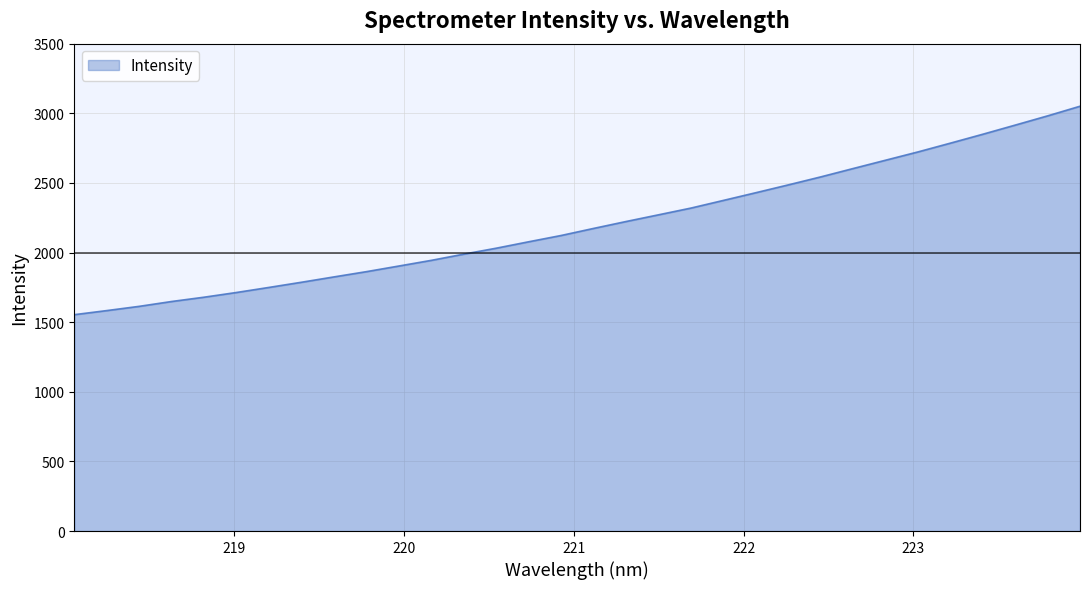

What is the maximum value shown in the chart?

3050.7